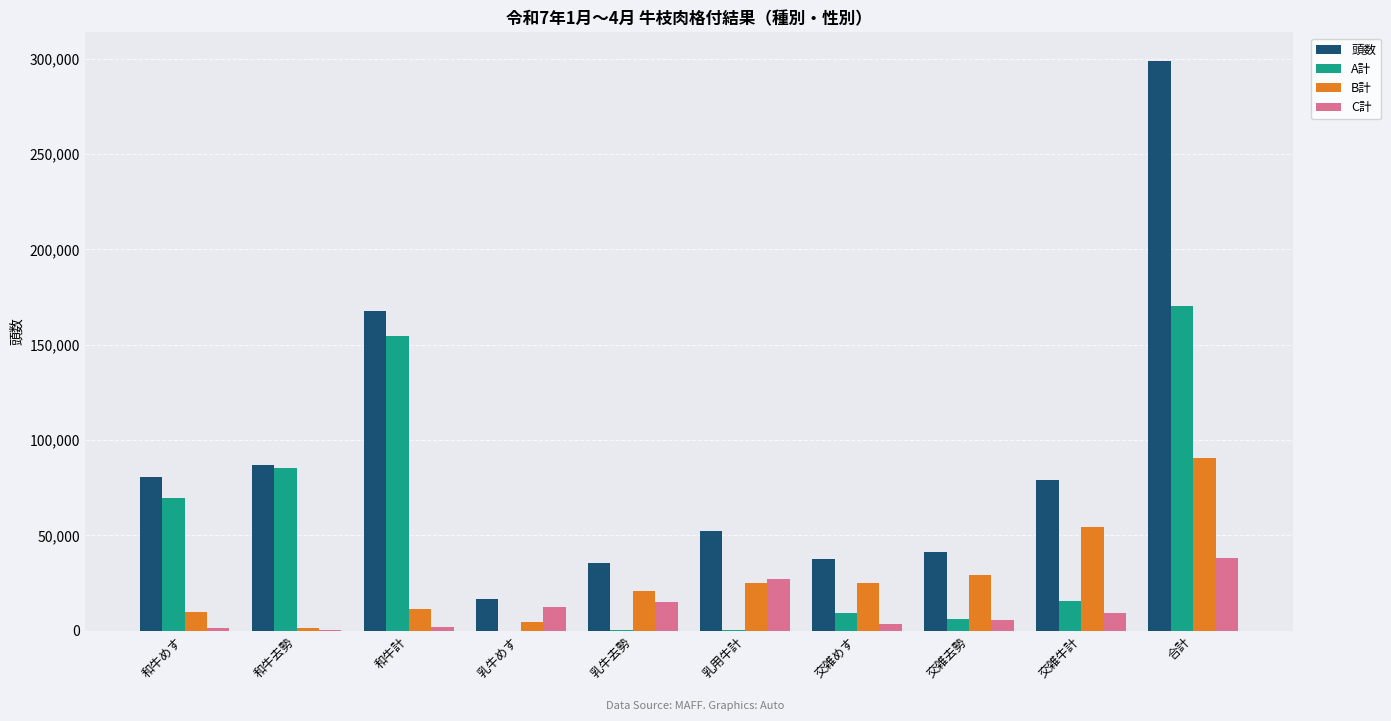

Is the value of B計 at 和牛めす greater than the value of A計 at 乳牛去勢?

Yes